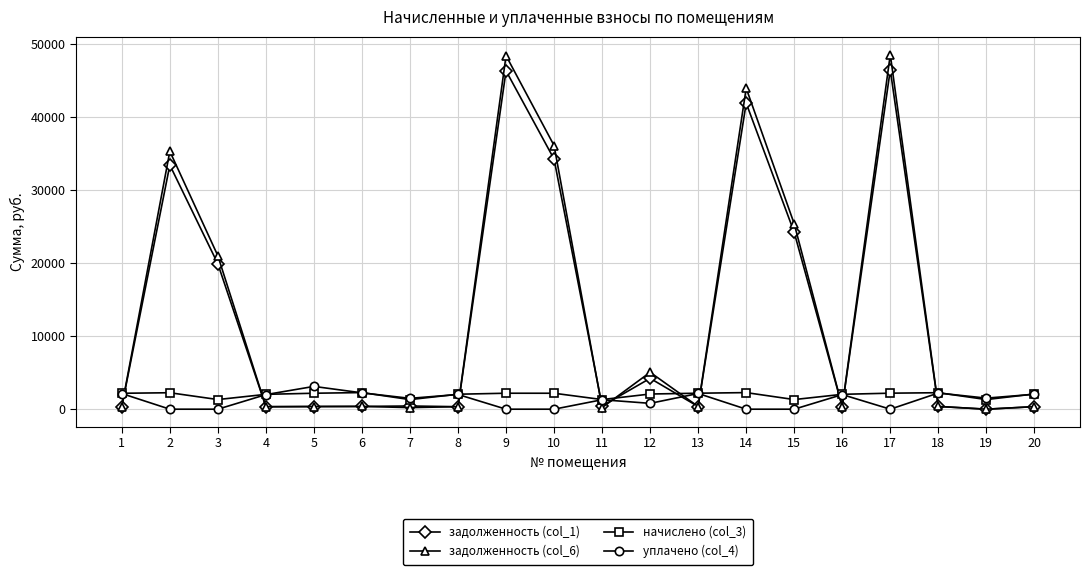

Which series has the largest range (max minus min)?

задолженность (col_6)